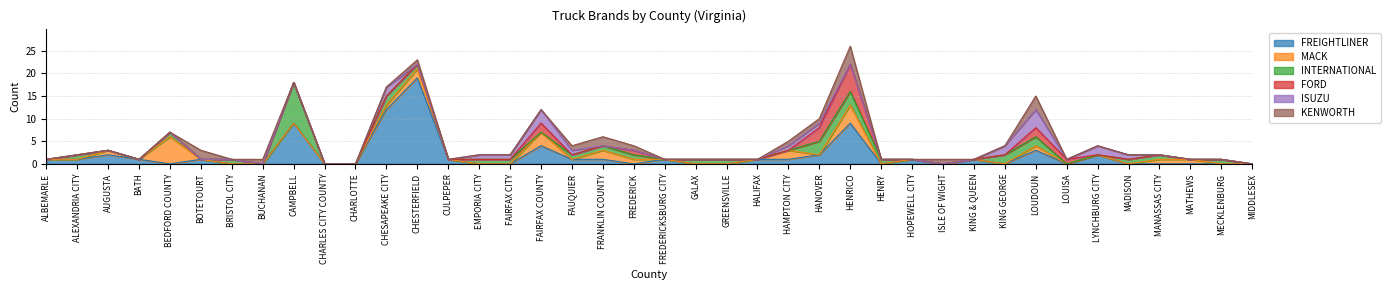

How many positive values does the ISUZU series have?

11